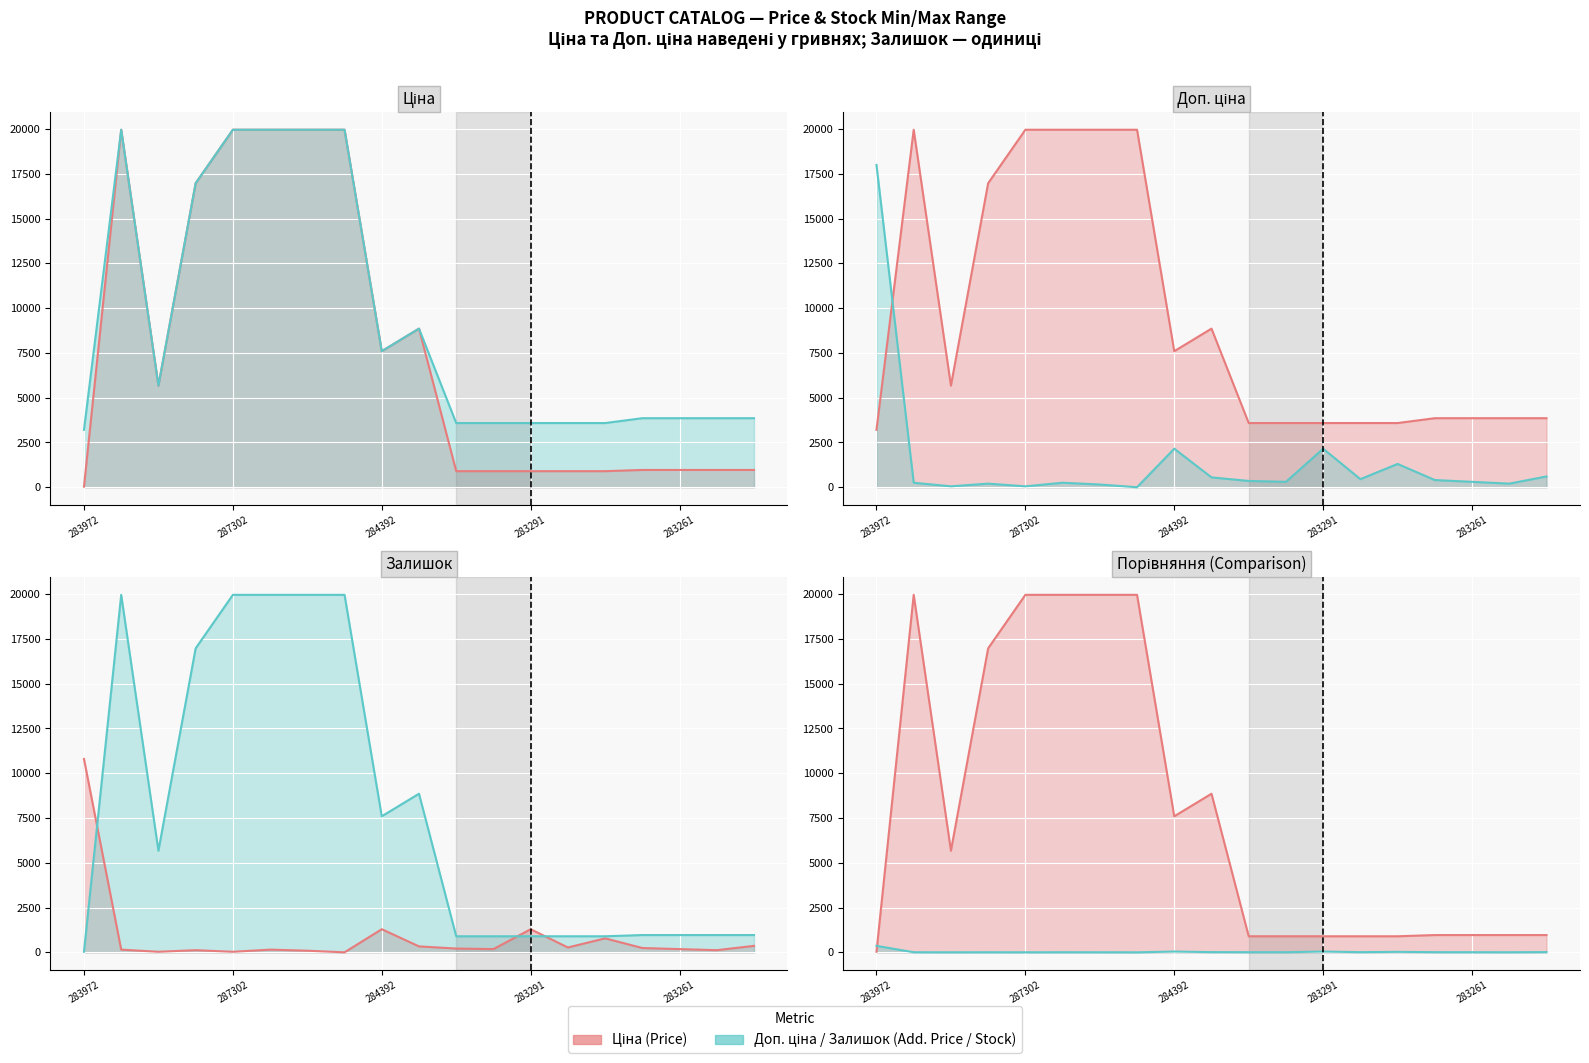

Where does the Залишок × 30 (Stock×30) line series first go above 180?

283972